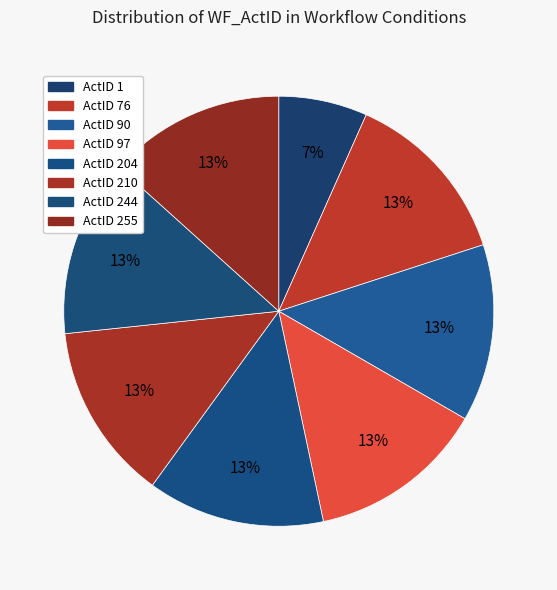

Is there any slice that represents more than half of the pie?

No